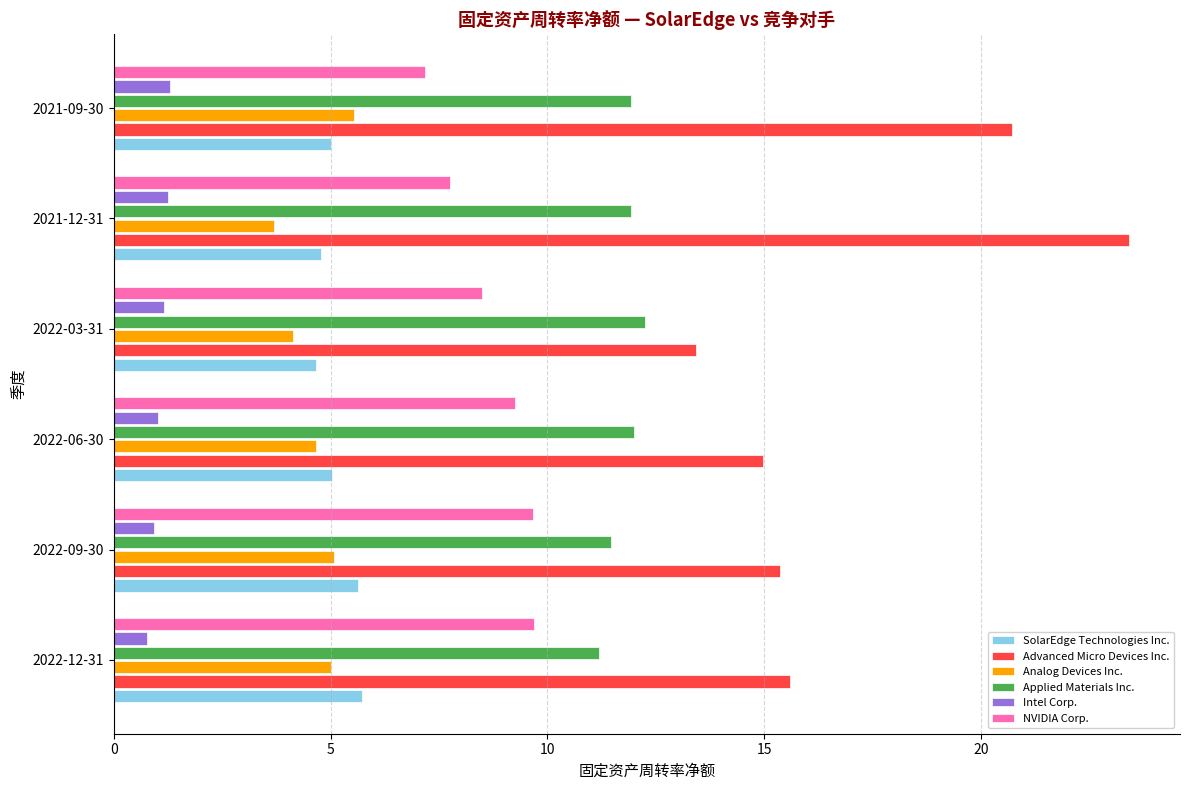

Which series has the largest total across all categories?

Advanced Micro Devices Inc.